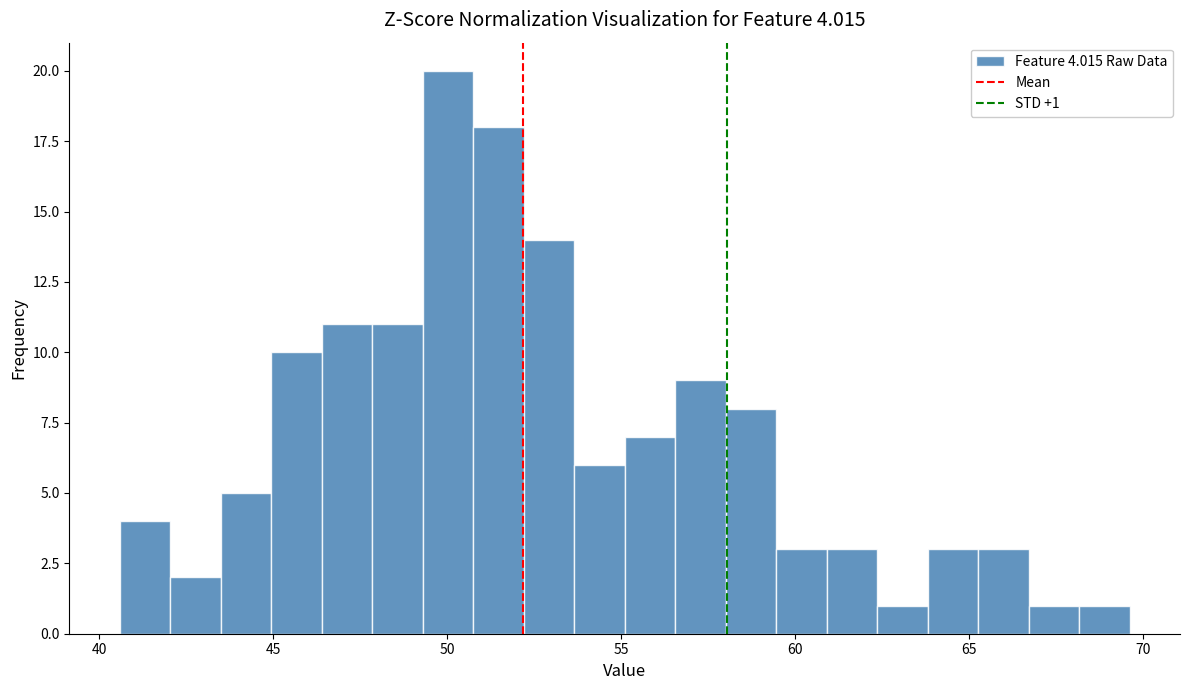

Around what value on the x-axis is the tallest bar? Give the approximate position of its centre, as read against the axis.

50.0